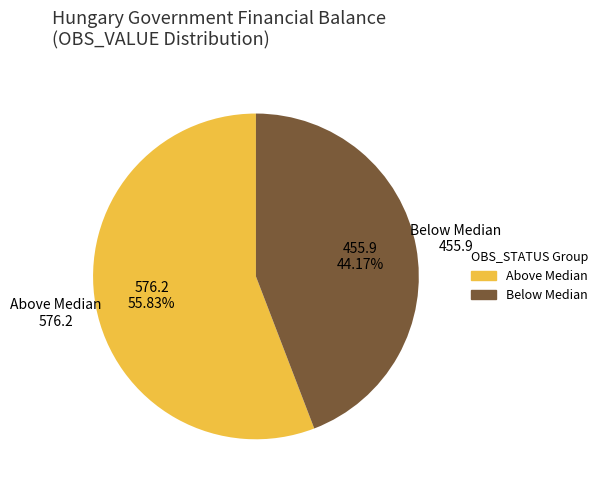

How many slices are in this pie chart?

2